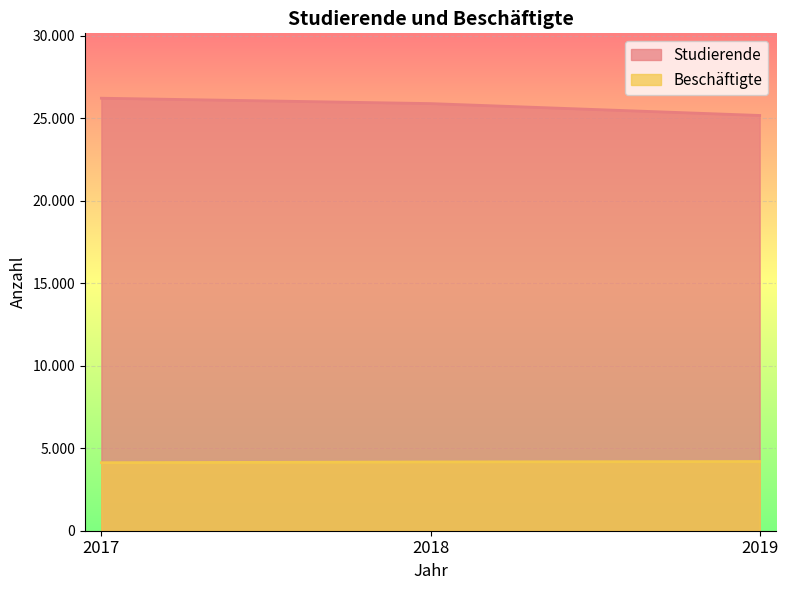

What is the sum of the Beschäftigte values at 2017 and 2018?

8290